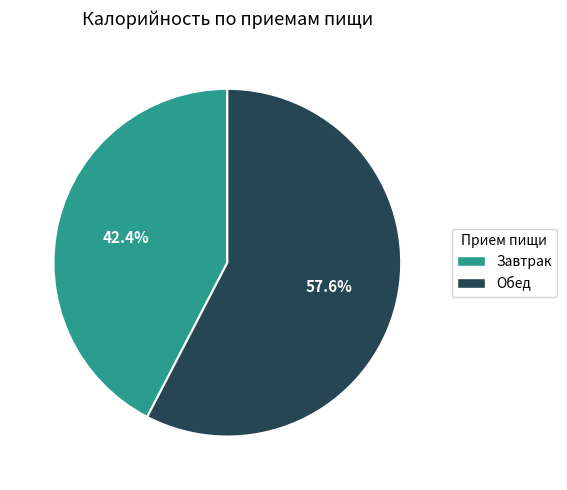

Between Завтрак and Обед, which is larger?

Обед